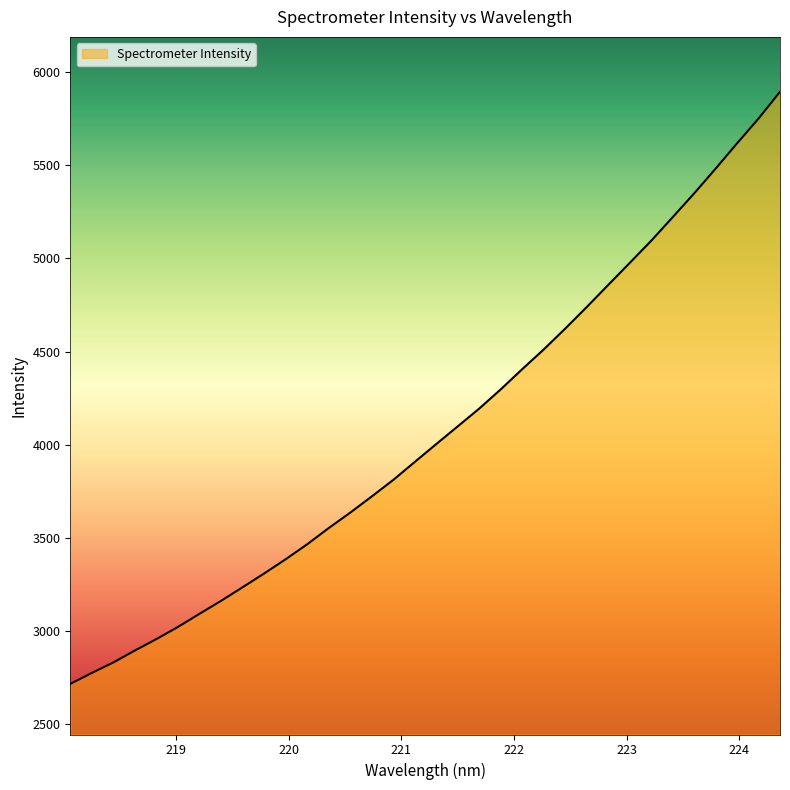

What is the minimum value shown in the chart?

2716.8